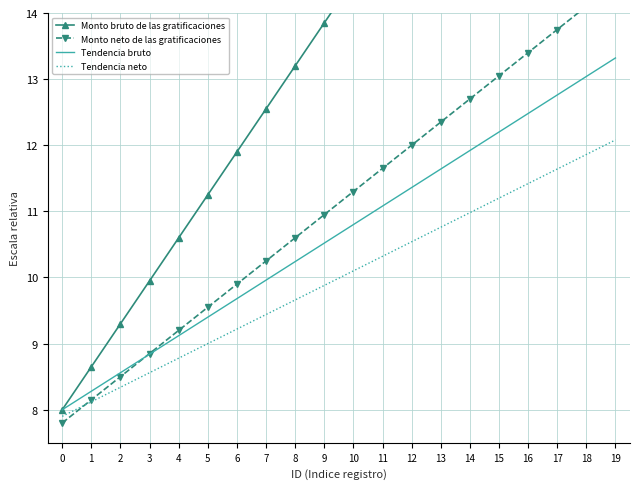

At which category is the sum across all series the highest?

19